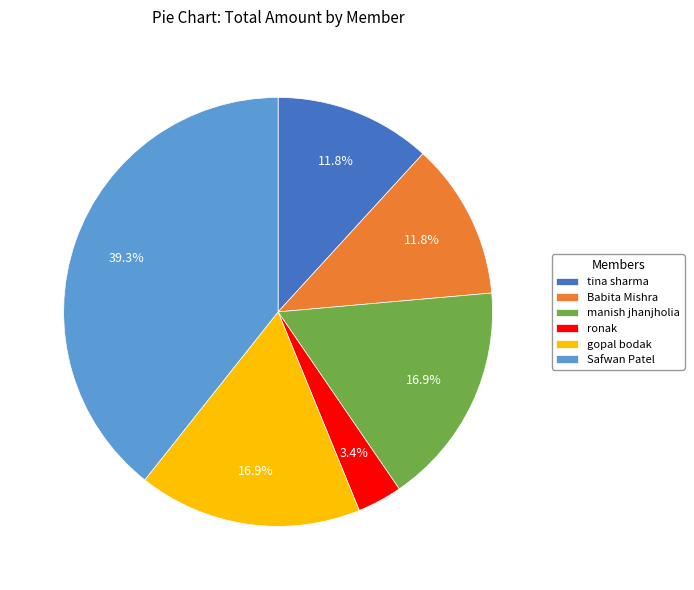

What is the smallest slice in the pie chart?

ronak